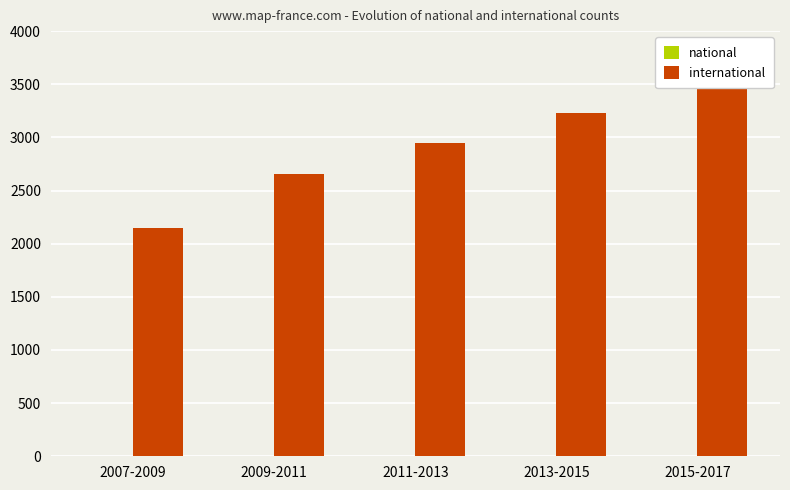

What is the approximate value of national at 2009-2011?

1